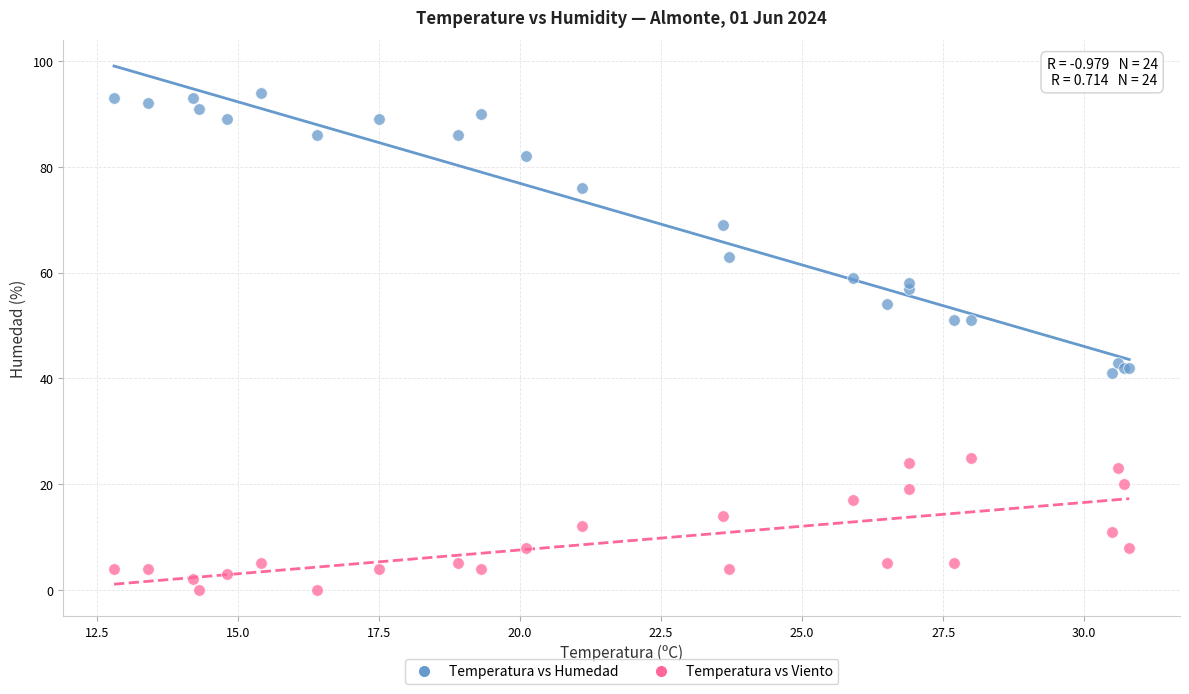

Which series reaches the maximum Y coordinate?

Temperatura vs Humedad